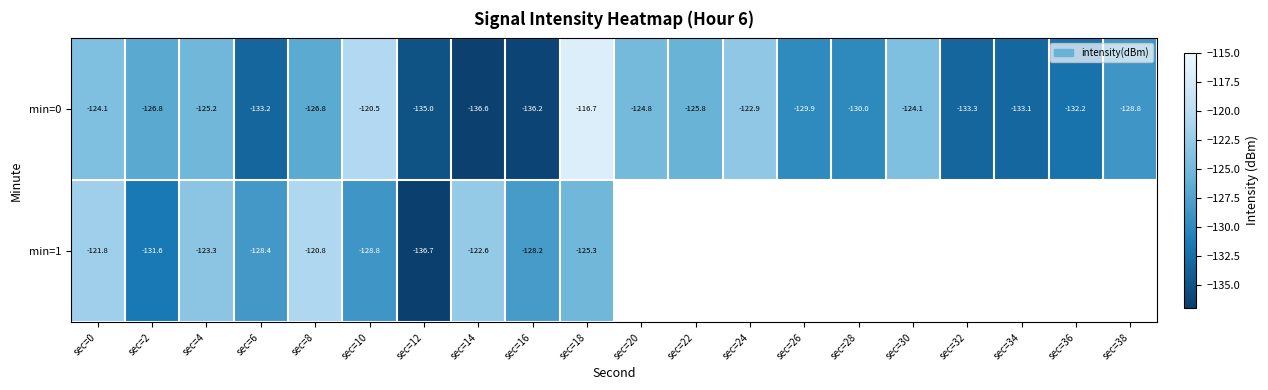

What is the maximum value shown in the chart?

-116.7